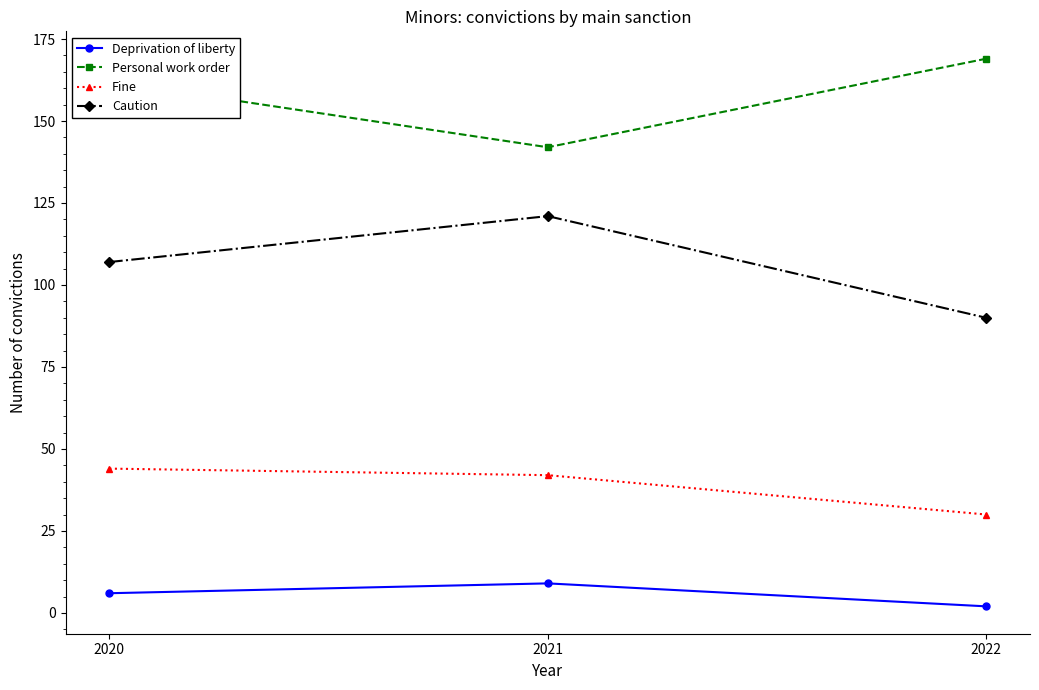

What are all the series names shown in the legend?

Deprivation of liberty, Personal work order, Fine, Caution